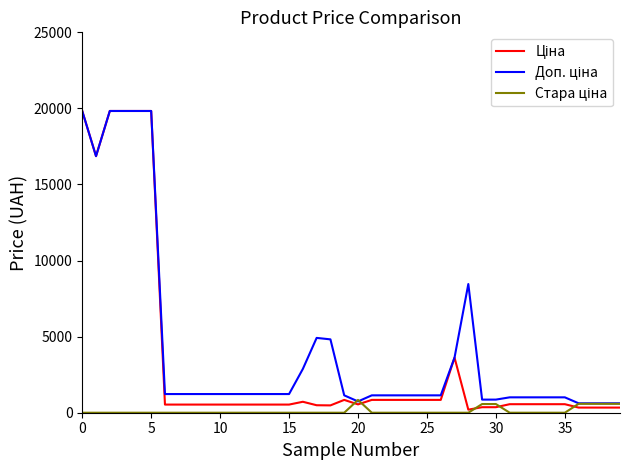

At how many categories does at least one series exceed 9543?

6